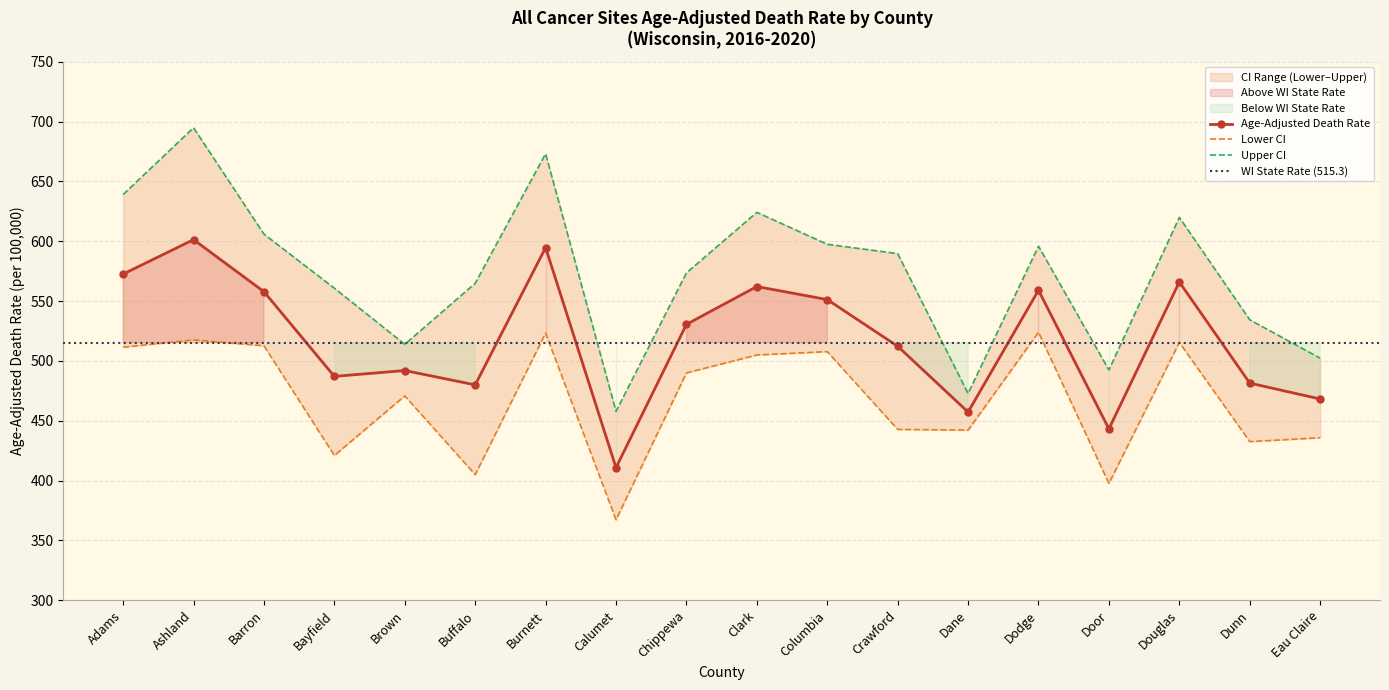

What is the spread (max minus min) of values at Adams?

127.6